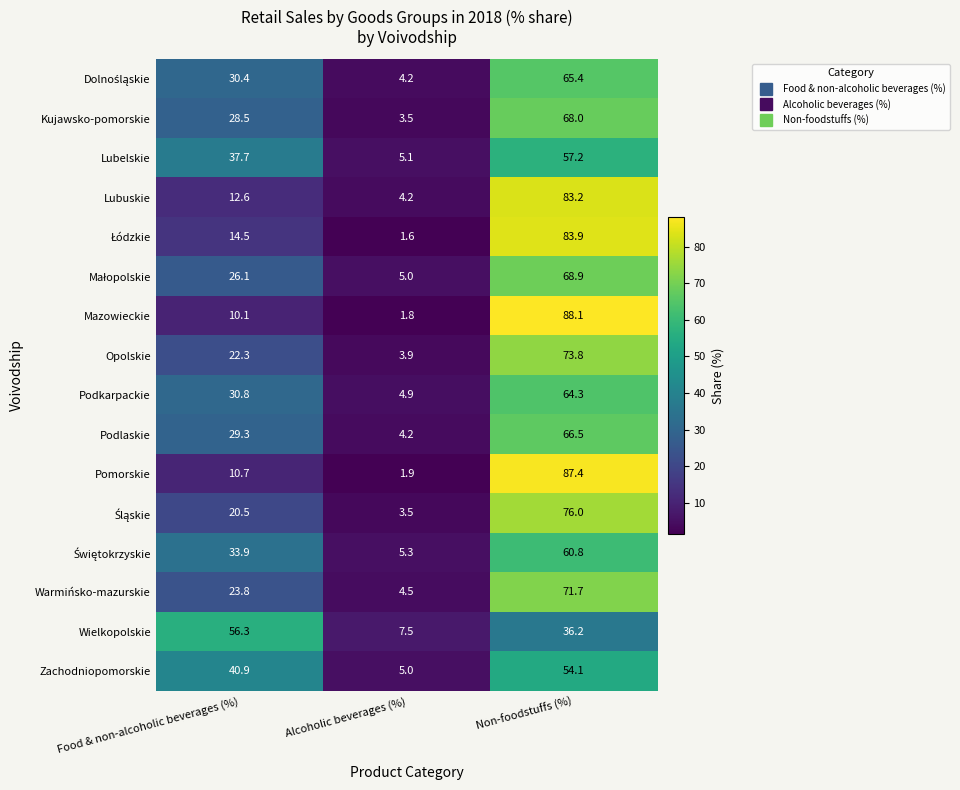

List the labels in order of Lubuskie value, smallest first.

Alcoholic beverages (%), Food & non-alcoholic beverages (%), Non-foodstuffs (%)